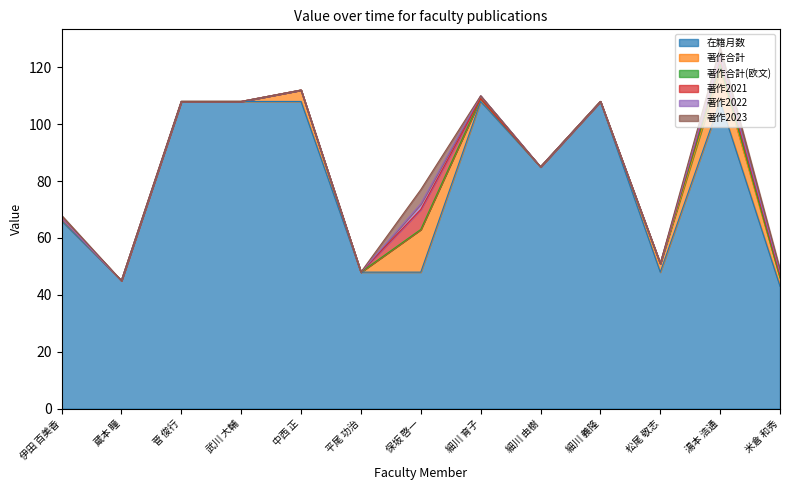

In 著作2021, how many points are higher than both neighbors (excluding endpoints)?

2